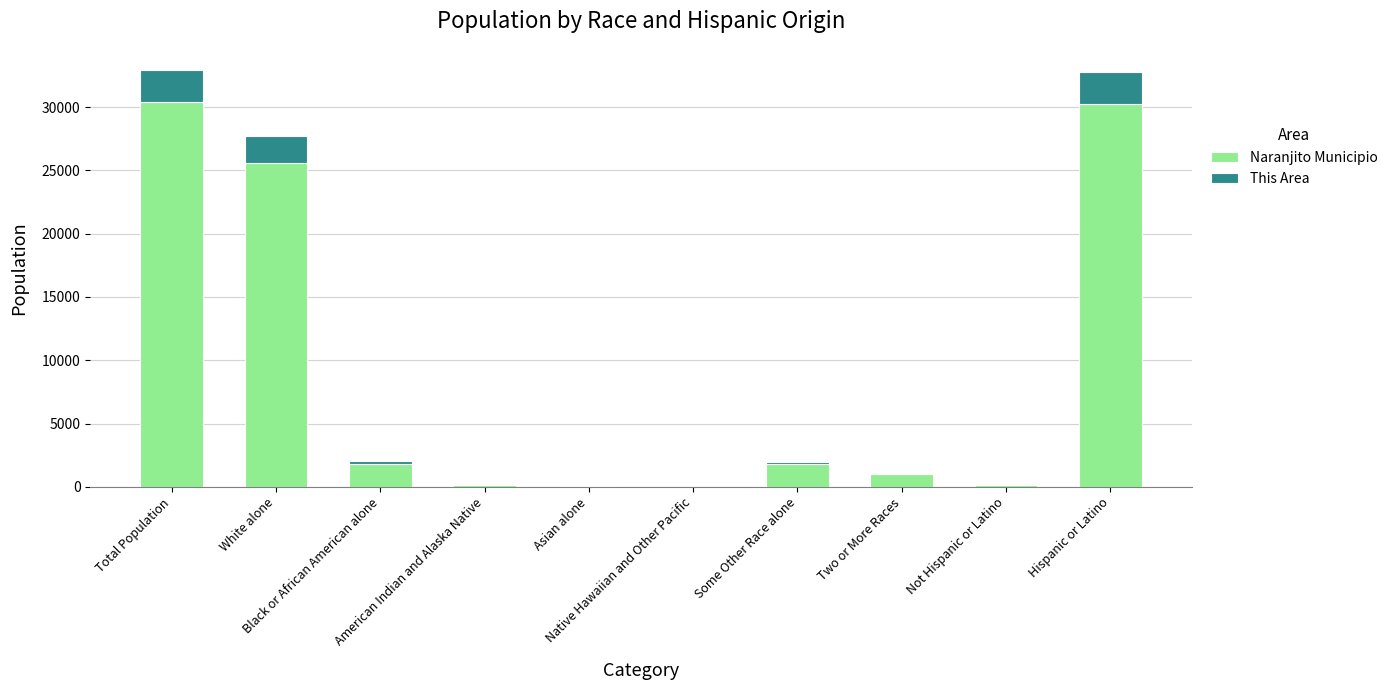

Count the number of categories in the chart.

10